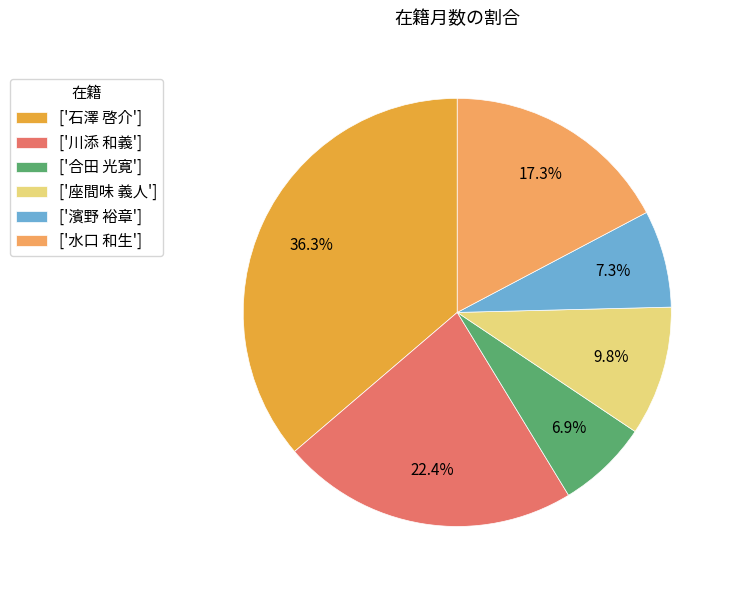

How many segments does this pie chart have?

6